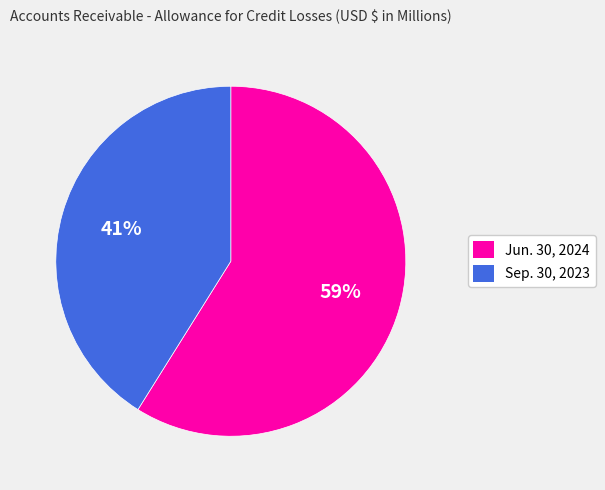

The Sep. 30, 2023 slice represents 41% of the pie. True or false?

True